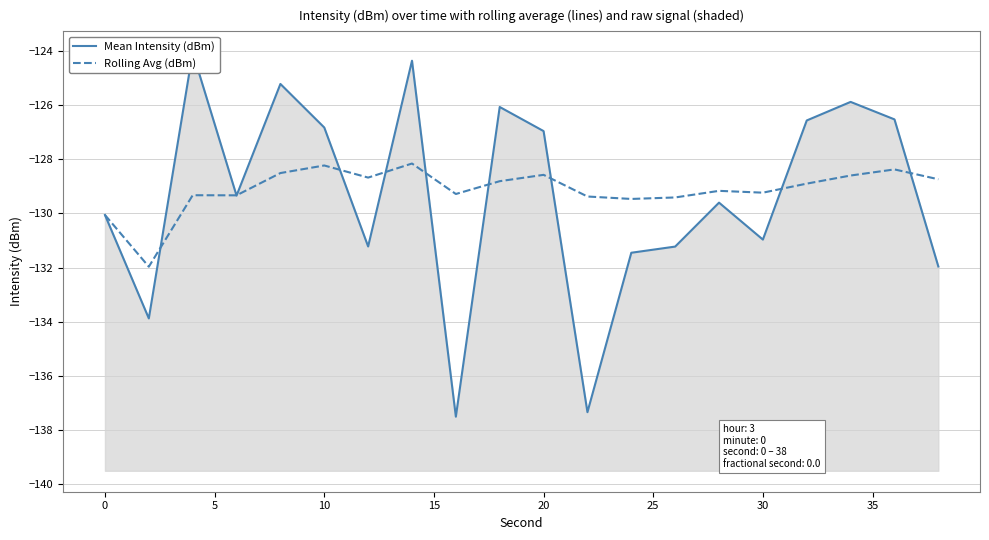

How many interior local peaks does the Rolling Avg (dBm) series have?

6